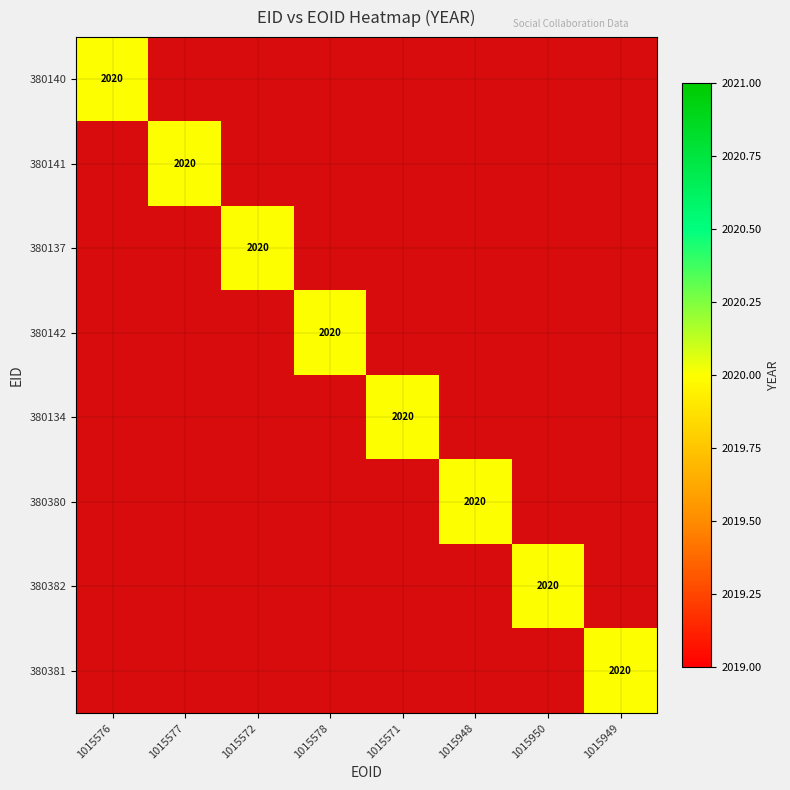

Between 380140 and 380142, which series saw the biggest shift?

380140